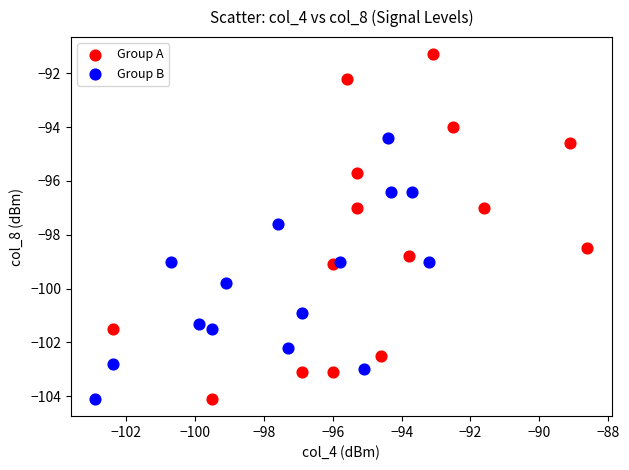

Which series contains the highest Y value?

Group A